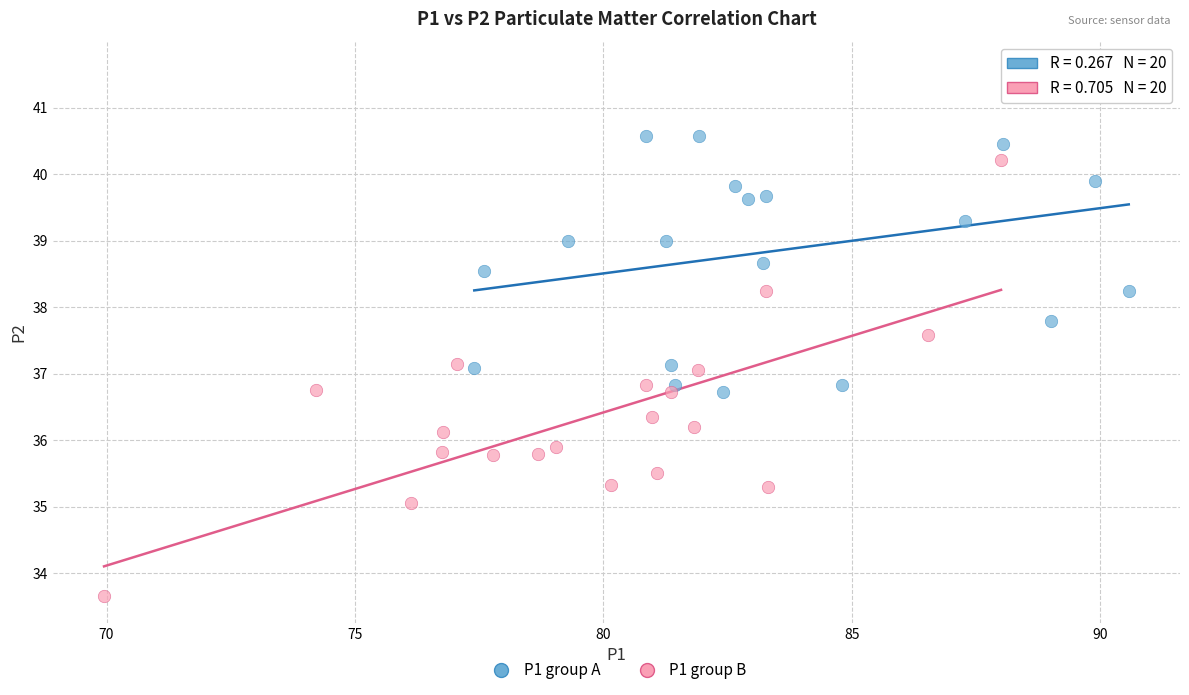

Which series has the largest Y range (max minus min)?

P1 group B